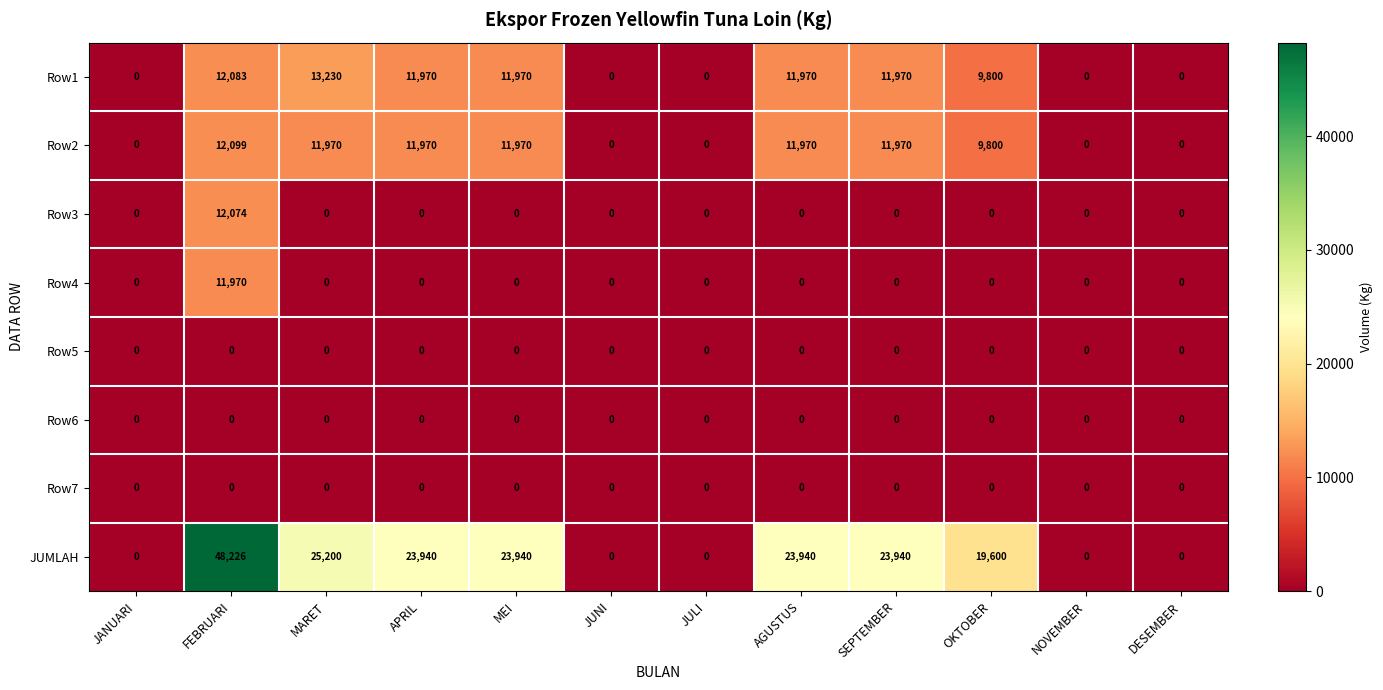

Is it true that Row2 equals 2524 at AGUSTUS?

False